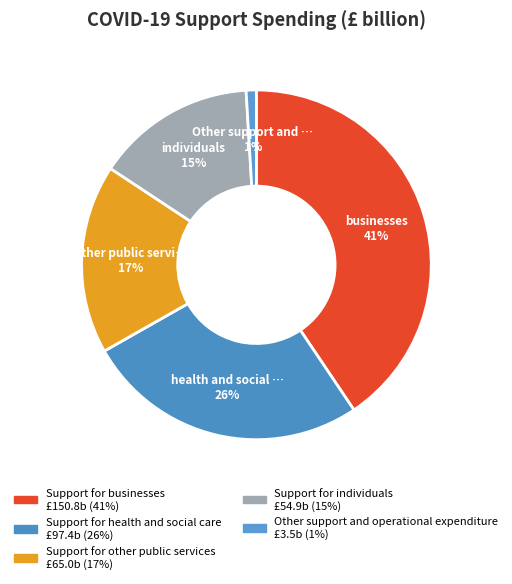

Rank the categories by value from highest to lowest.

Support for businesses, Support for health and social care, Support for other public services, Support for individuals, Other support and operational expenditure